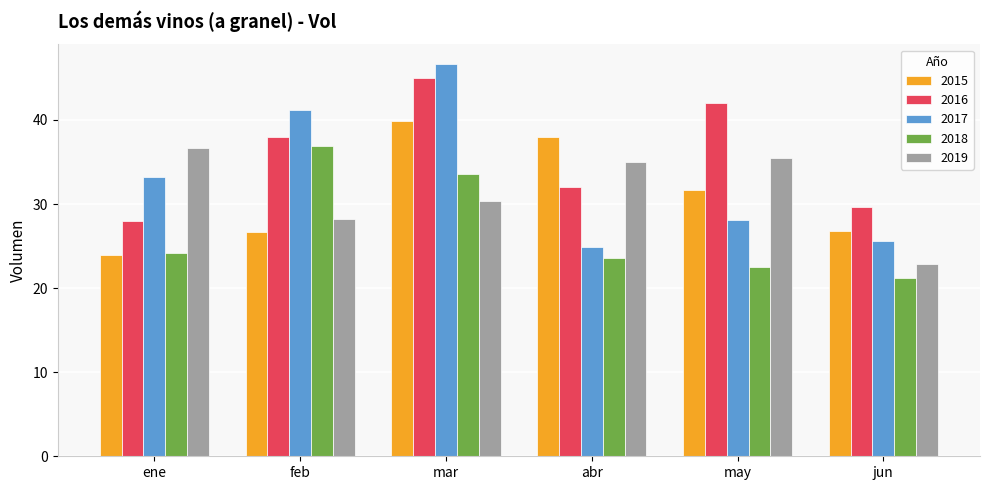

What is the value of the 2016 bar at the 3rd from the left?

45.0